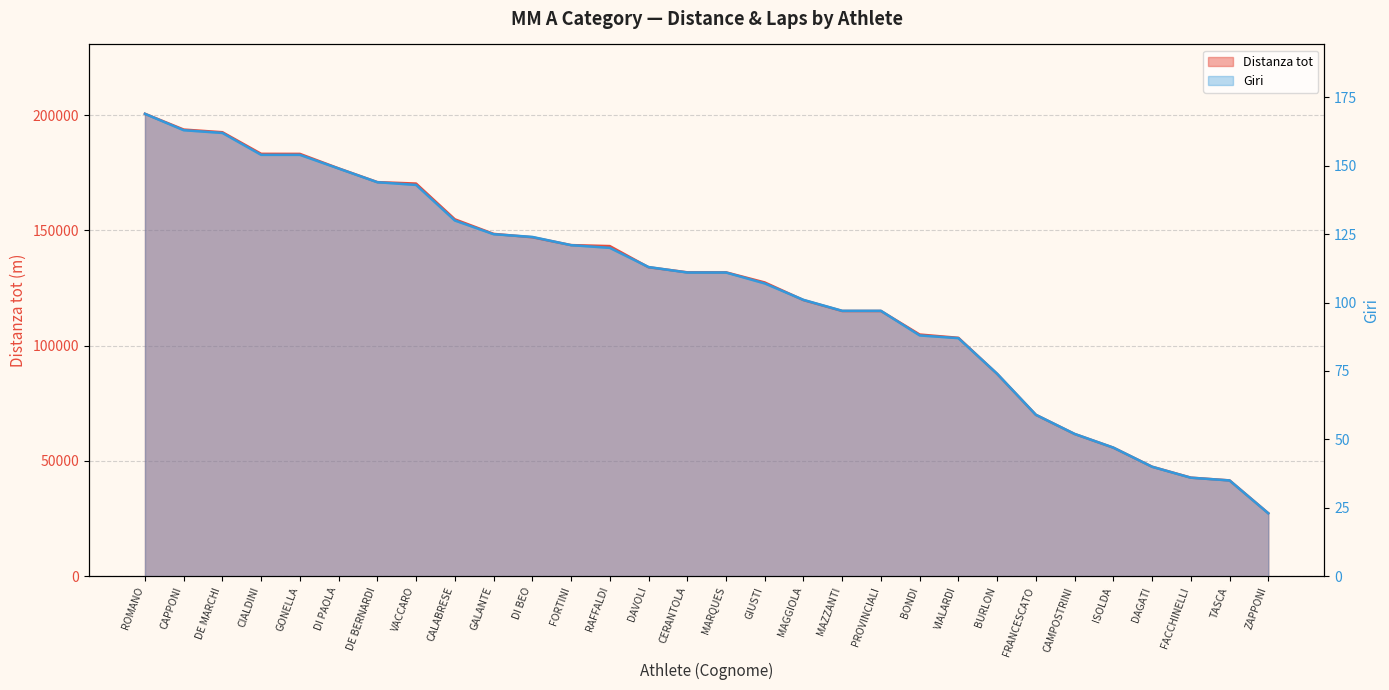

Reading right to left, extract all data points from this chart.

Distanza tot: ZAPPONI=27295.8	TASCA=41542.4	FACCHINELLI=42741.4	DAGATI=47471.3	ISOLDA=55732.1	CAMPOSTRINI=61672.9	FRANCESCATO=69969.7	BURLON=87727.8	VIALARDI=103392.4	BONDI=104820.9	PROVINCIALI=115019.1	MAZZANTI=115020.6	MAGGIOLA=119746.0	GIUSTI=127408.8	MARQUES=131796.2	CERANTOLA=131807.2	DAVOLI=134000.6	RAFFALDI=143185.4	FORTINI=143609.4	DI BEO=147005.8	GALANTE=148477.8	CALABRESE=154795.1	VACCARO=170304.2	DE BERNARDI=170921.7	DI PAOLA=176889.0	GONELLA=183180.4	CIALDINI=183199.9	DE MARCHI=192572.6	CAPPONI=193724.1	ROMANO=200562.4
Giri: ZAPPONI=23.0	TASCA=35.0	FACCHINELLI=36.0	DAGATI=40.0	ISOLDA=47.0	CAMPOSTRINI=52.0	FRANCESCATO=59.0	BURLON=74.0	VIALARDI=87.0	BONDI=88.0	PROVINCIALI=97.0	MAZZANTI=97.0	MAGGIOLA=101.0	GIUSTI=107.0	MARQUES=111.0	CERANTOLA=111.0	DAVOLI=113.0	RAFFALDI=120.0	FORTINI=121.0	DI BEO=124.0	GALANTE=125.0	CALABRESE=130.0	VACCARO=143.0	DE BERNARDI=144.0	DI PAOLA=149.0	GONELLA=154.0	CIALDINI=154.0	DE MARCHI=162.0	CAPPONI=163.0	ROMANO=169.0